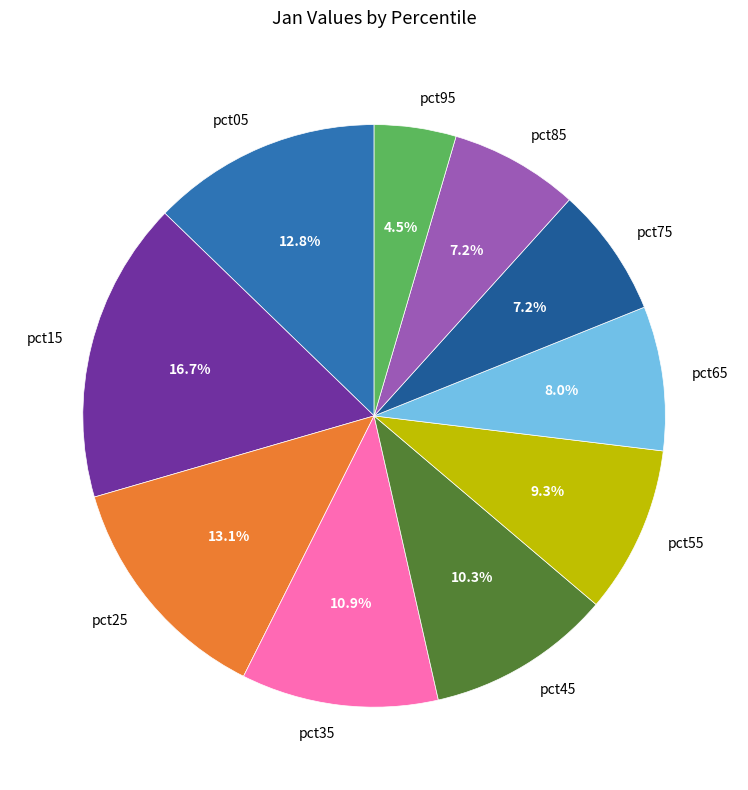

Does pct45 represent more than half of the total?

No